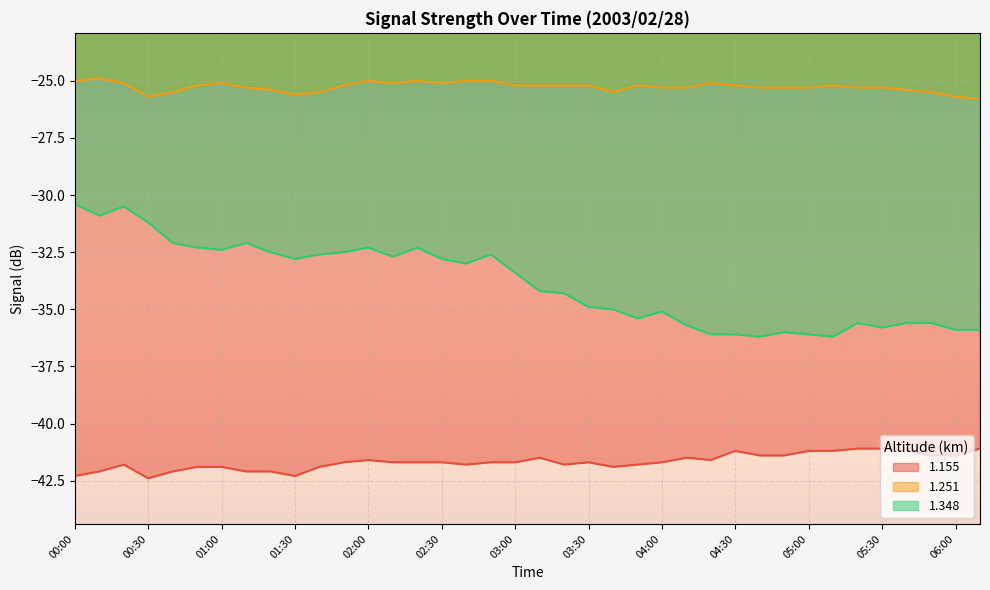

True or false: 1.251 has a value of -25.1 at 04:20.

True